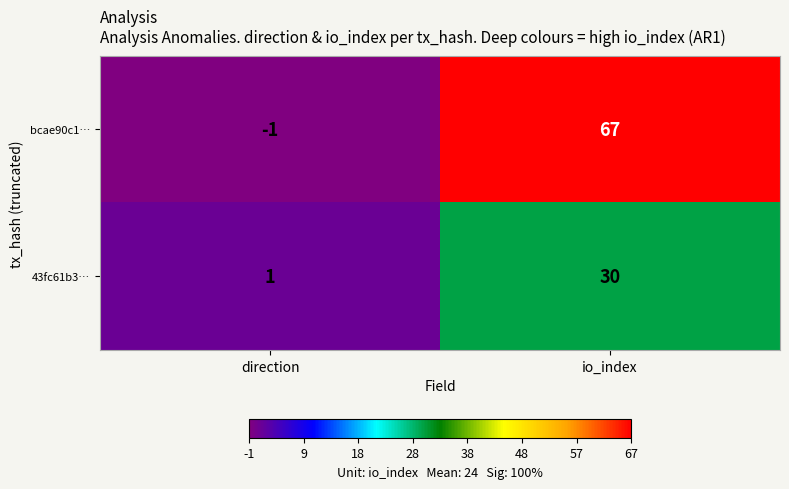

Which series has the largest range (max minus min)?

bcae90c1…